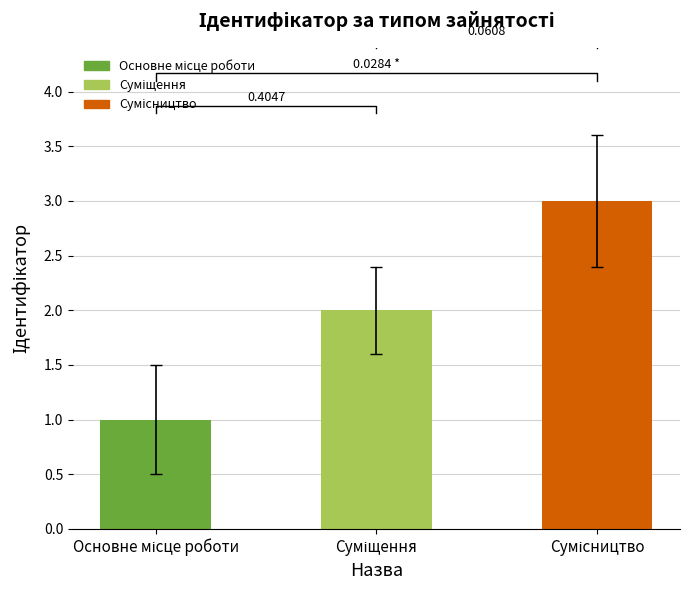

How many bars are there in total?

3